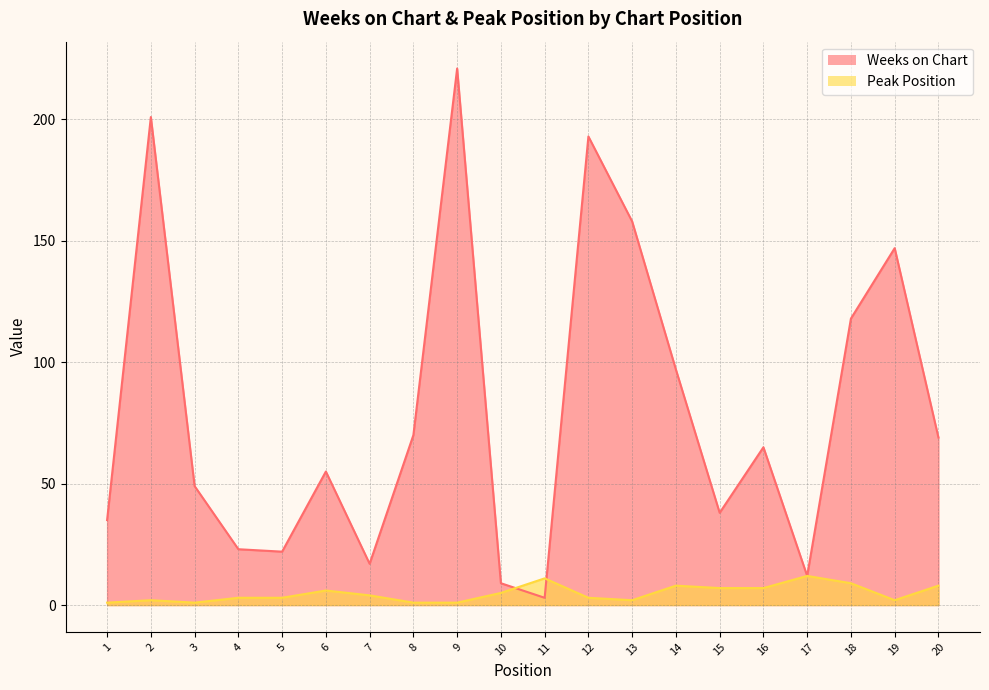

True or false: Peak Position and Weeks on Chart cross at least once.

True